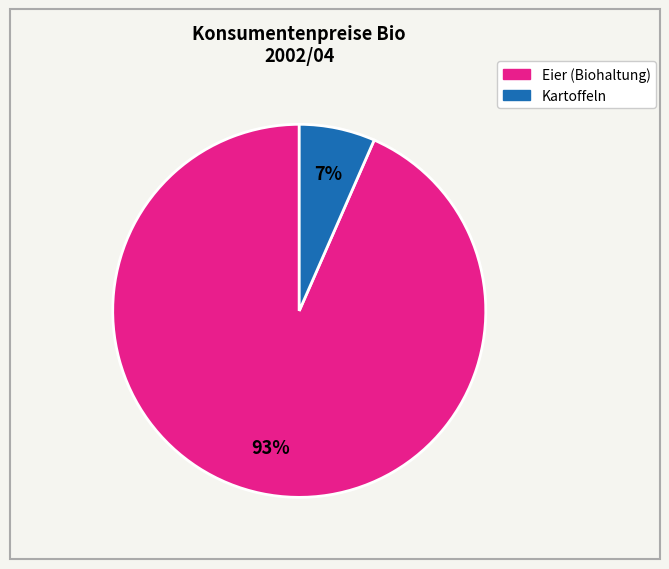

Is there any slice that represents more than half of the pie?

Yes